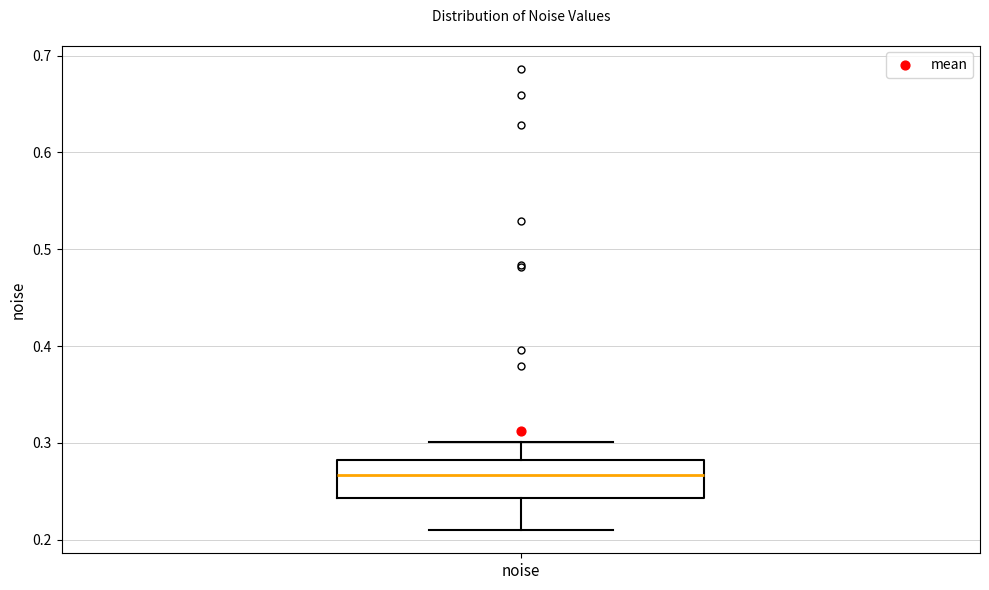

Where does the upper whisker of the box for noise end on the y-axis? The values are not printed on the chart, so give them approximately, as read against the axis.

0.30